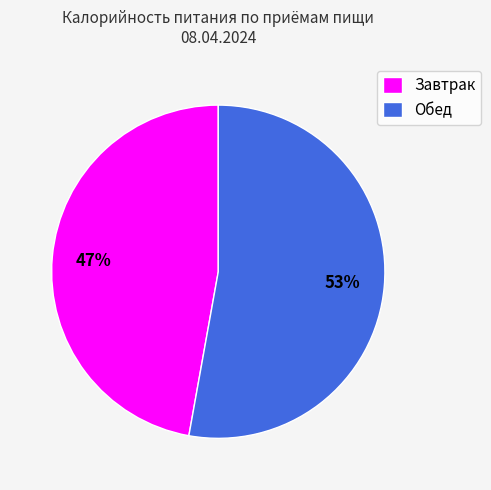

To the nearest percent, what is the combined percentage of Обед and Завтрак?

100%